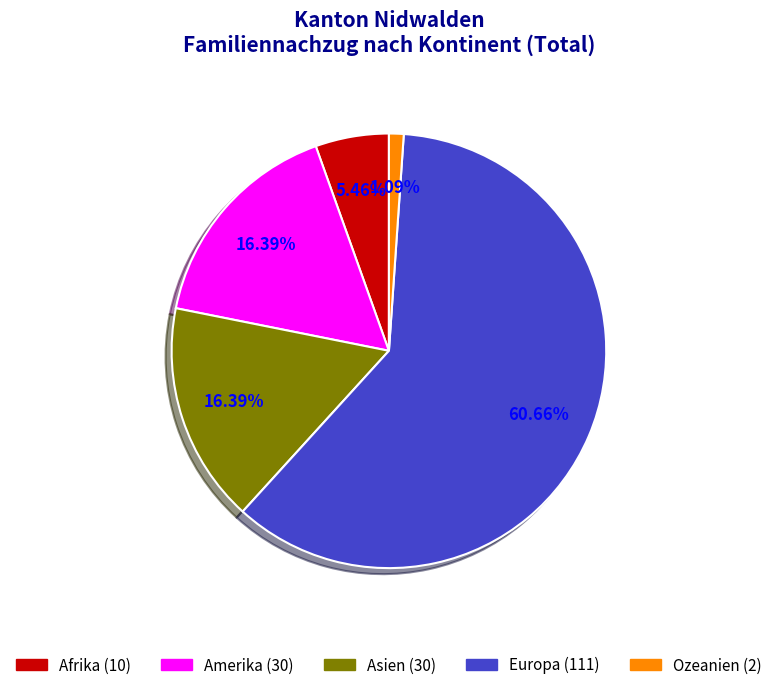

Which category has the smallest portion of the pie?

Ozeanien